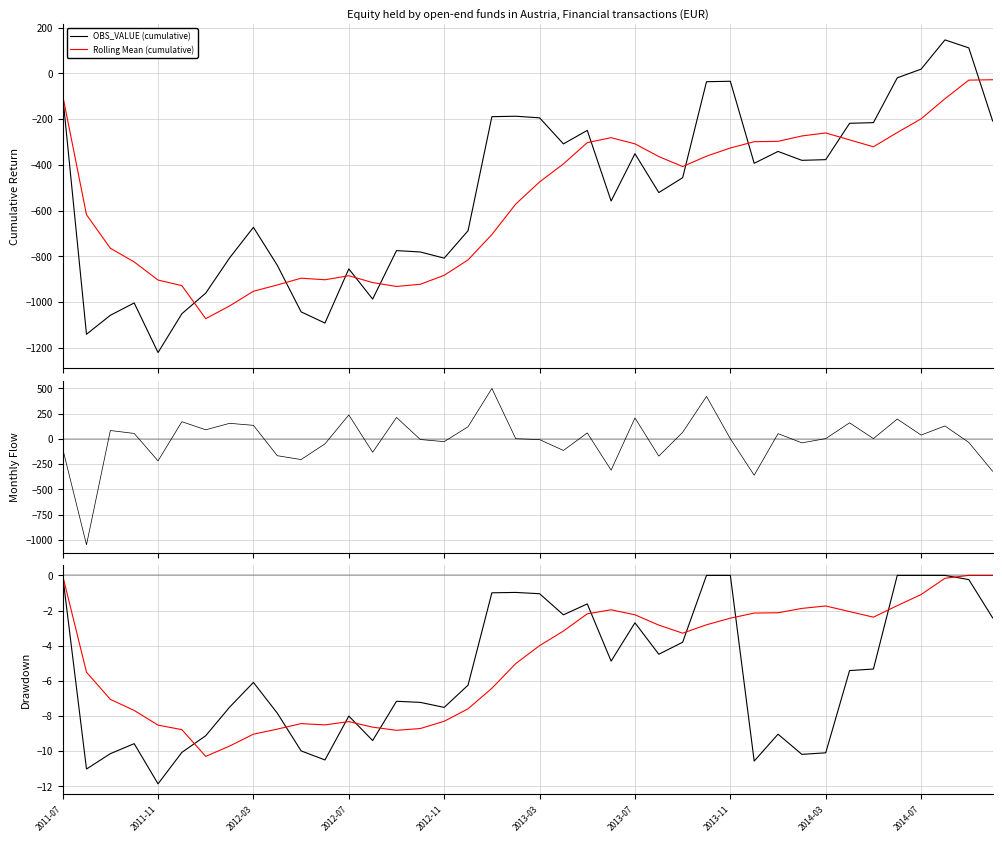

How many values in the Rolling Mean Drawdown series are below -3?

22